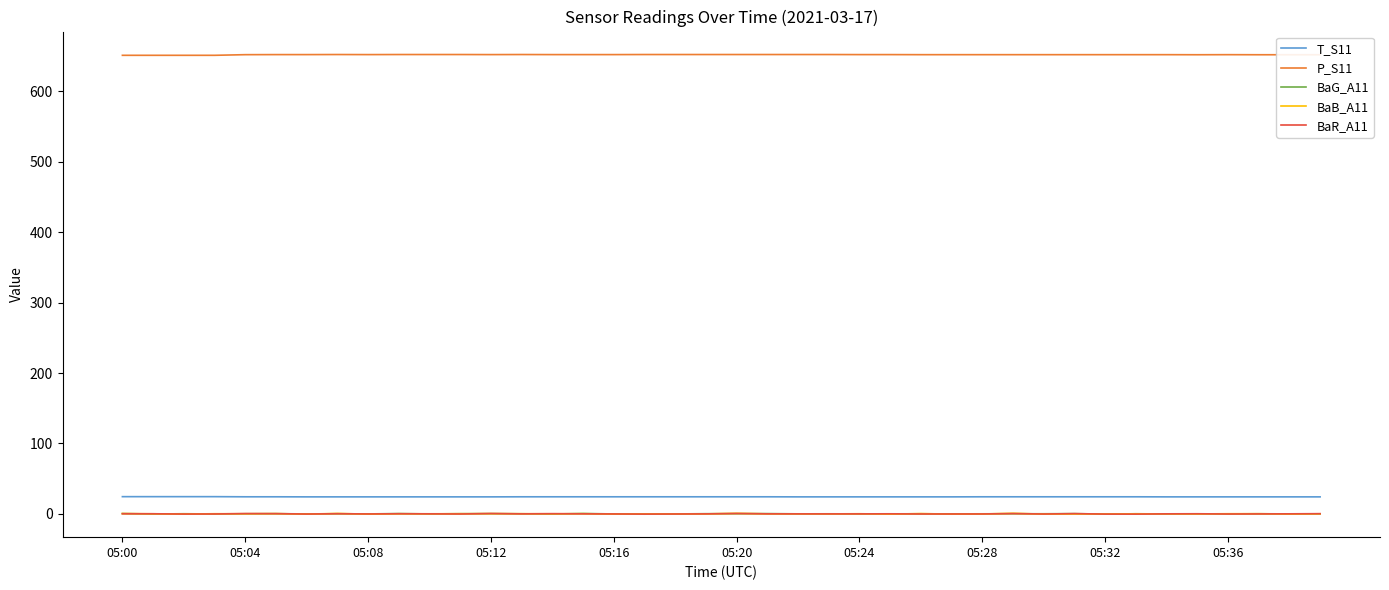

True or false: P_S11 and BaG_A11 intersect in this chart.

False